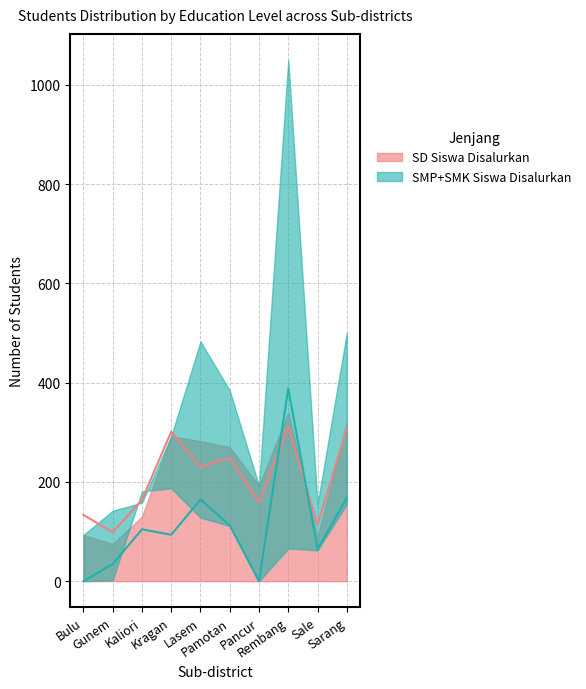

What is the label of the 8th point from the right?

Kaliori